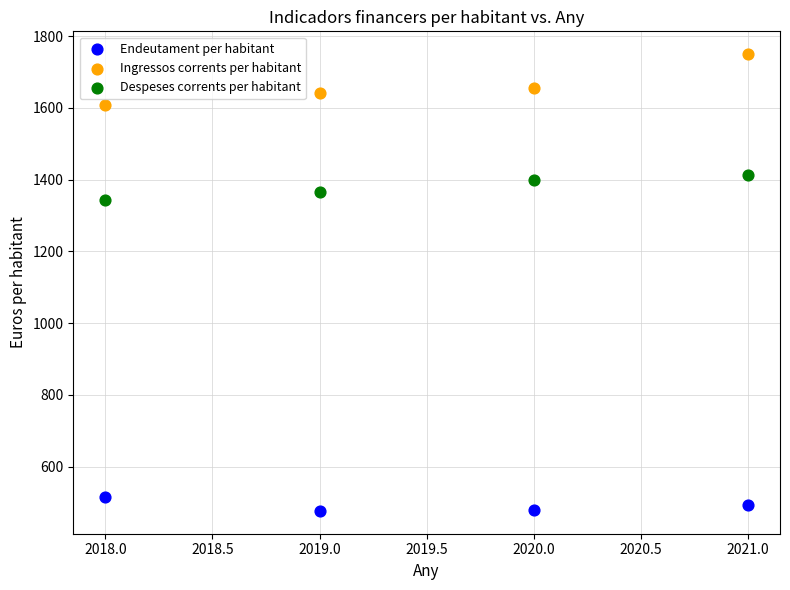

Which series contains the highest Y value?

Ingressos corrents per habitant